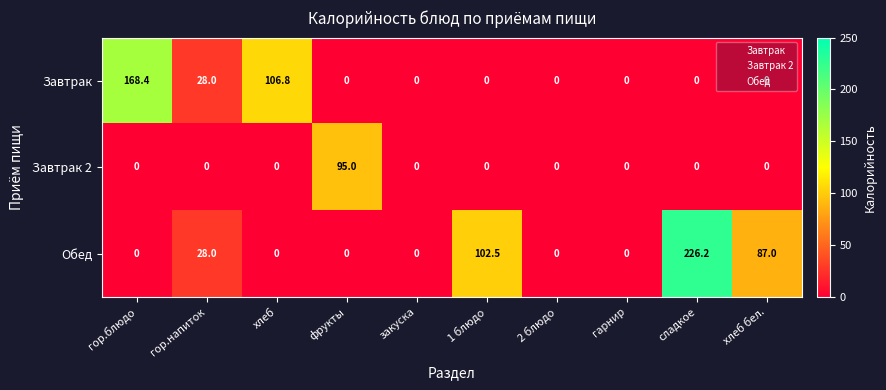

What is the total value across all series at гор.блюдо?

168.4